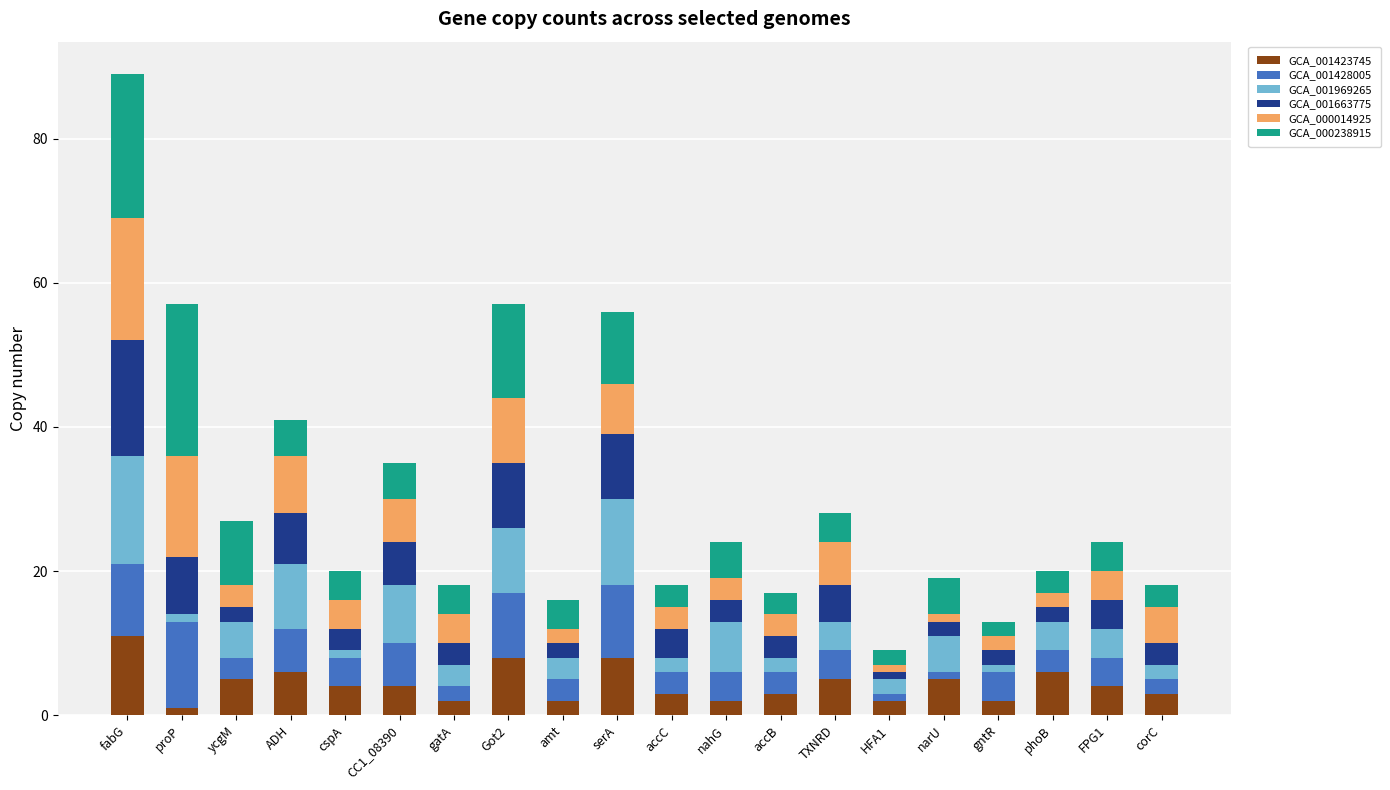

What is the difference between the second highest and minimum values in the GCA_001423745 series?

7